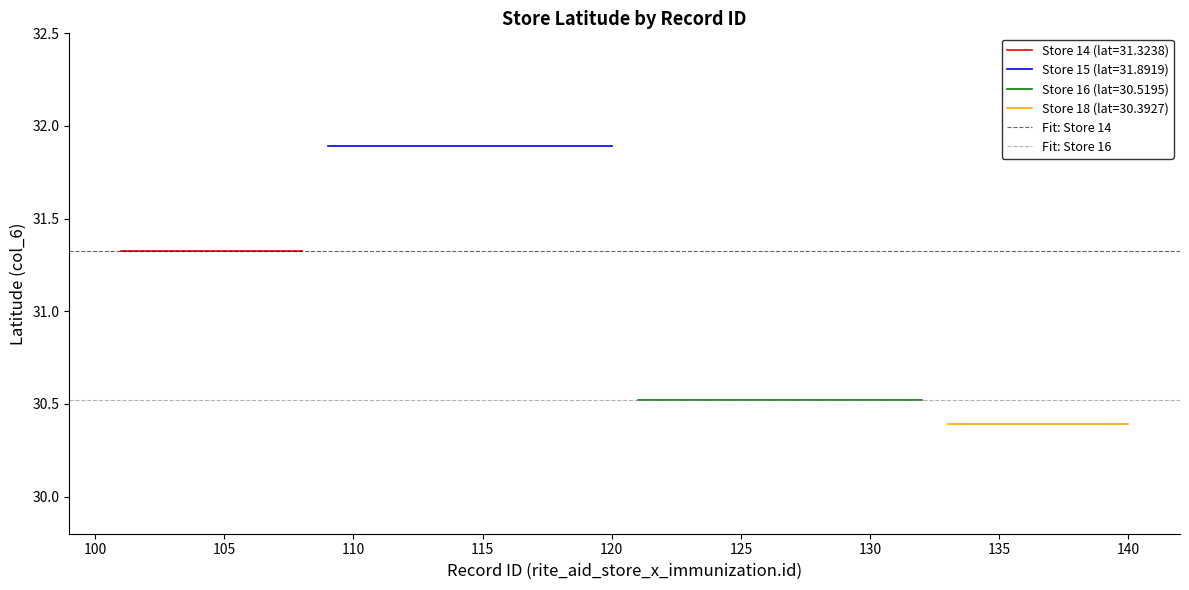

Which series has the widest spread of values?

Fit: Store 14